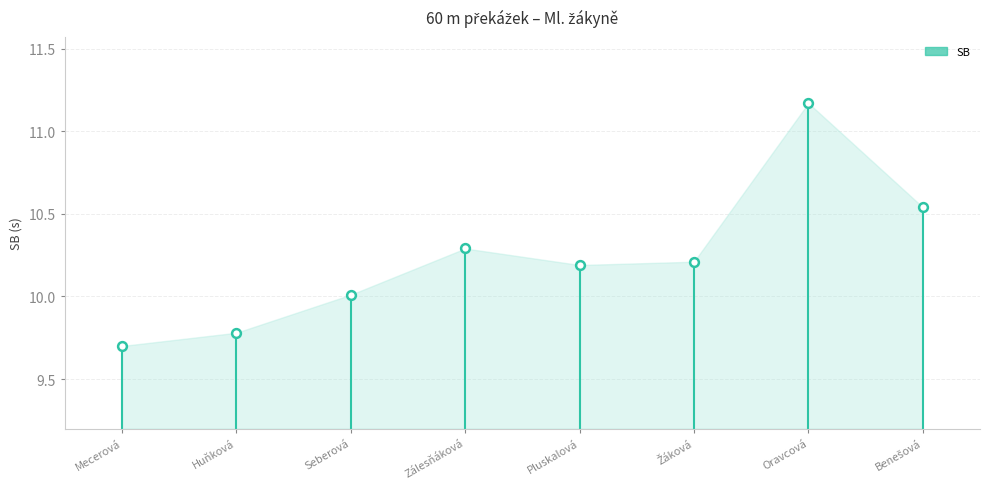

What is the range of Y values (max minus min)?

1.5